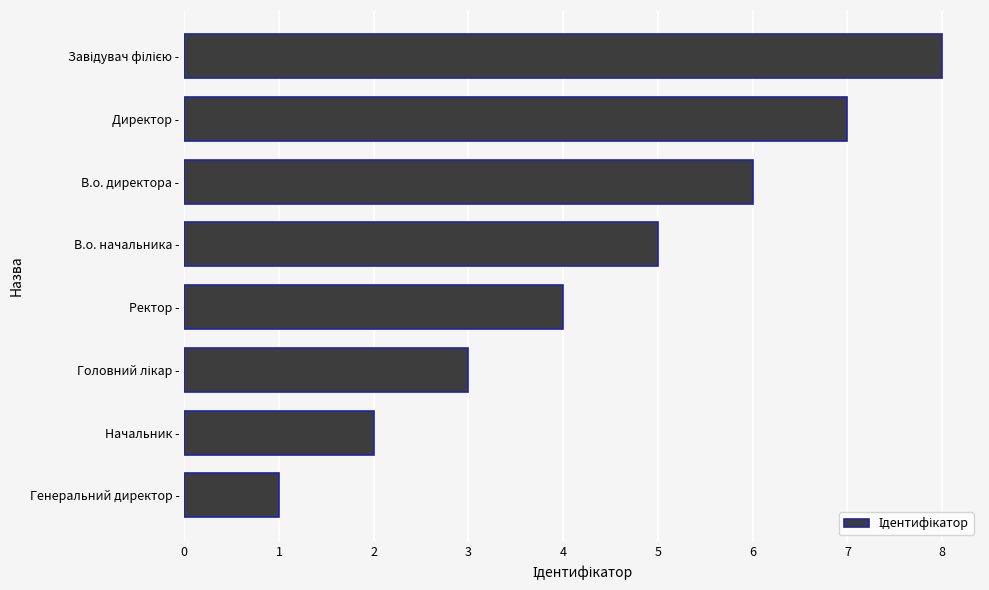

How many bars are there in total?

8